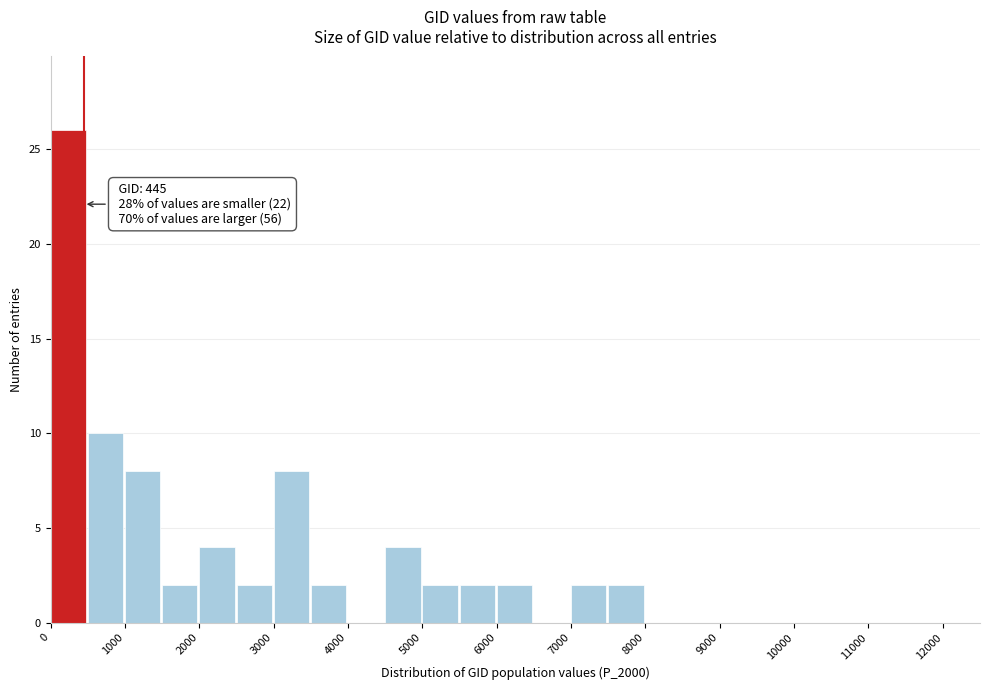

Over which range of the x-axis is the bar tallest?

0 to 500